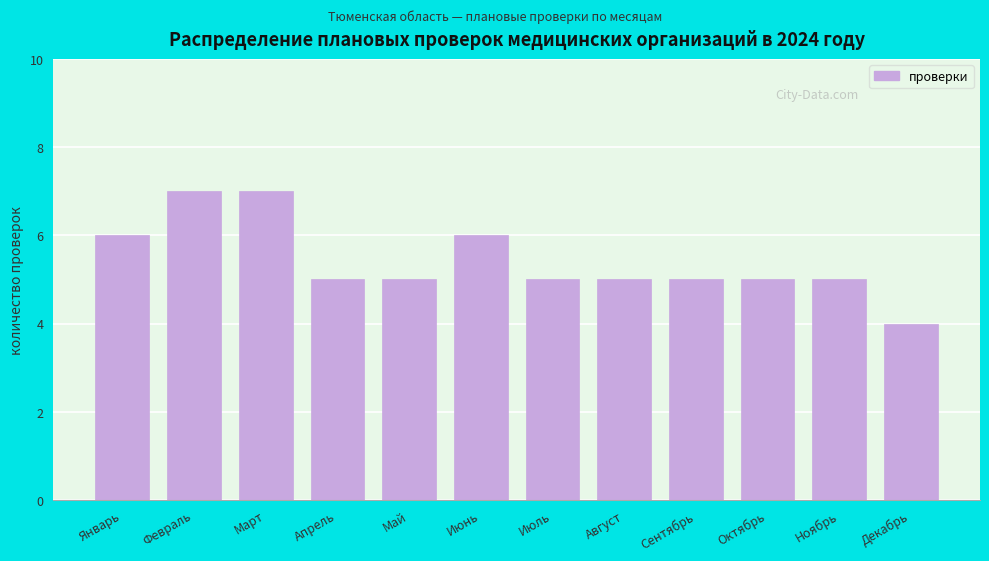

Reading left to right, list all the values displayed in this chart.

Январь=6	Февраль=7	Март=7	Апрель=5	Май=5	Июнь=6	Июль=5	Август=5	Сентябрь=5	Октябрь=5	Ноябрь=5	Декабрь=4